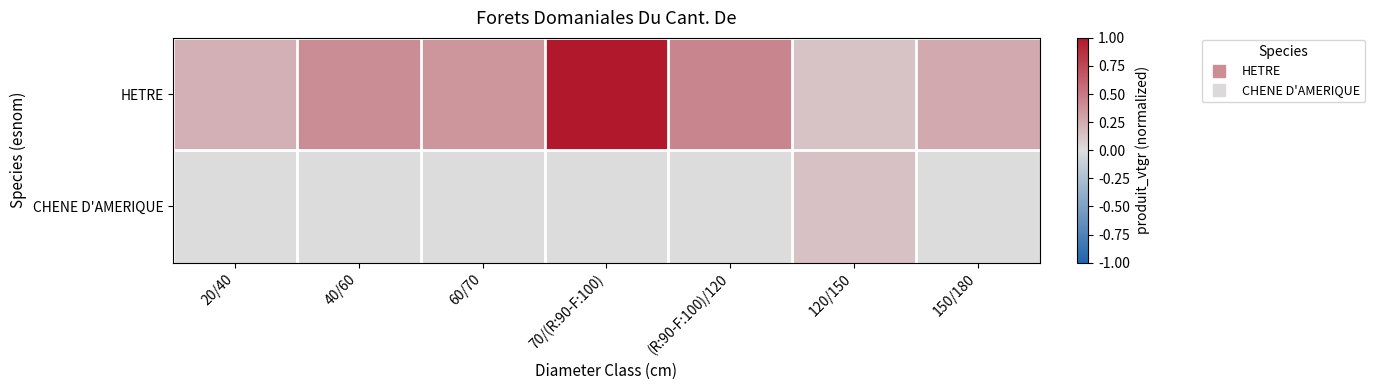

Which series has the largest range (max minus min)?

HETRE